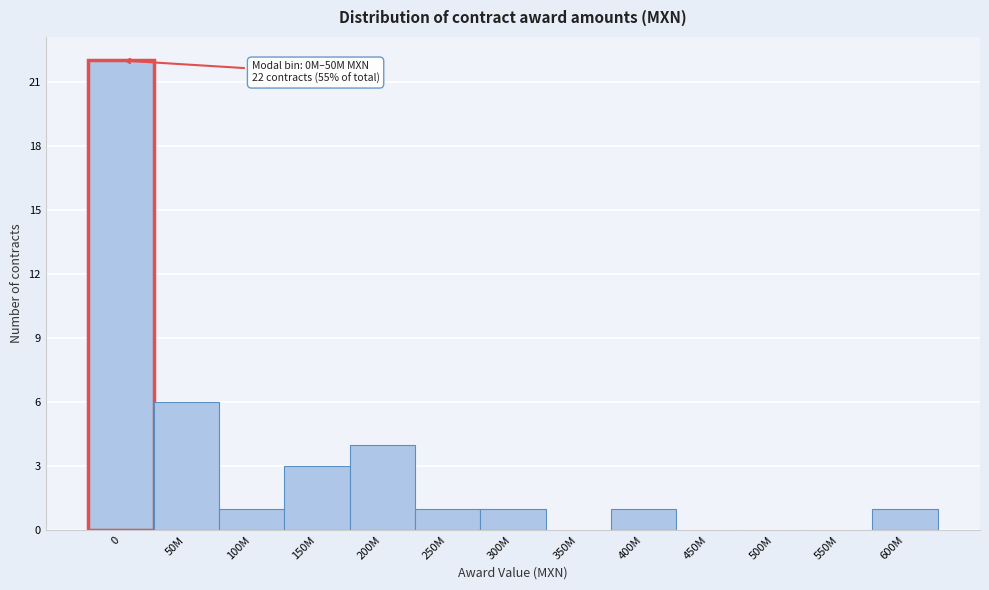

Reading left to right, what are all the values shown in this chart?

0=22	50M=6	100M=1	150M=3	200M=4	250M=1	300M=1	350M=0	400M=1	450M=0	500M=0	550M=0	600M=1